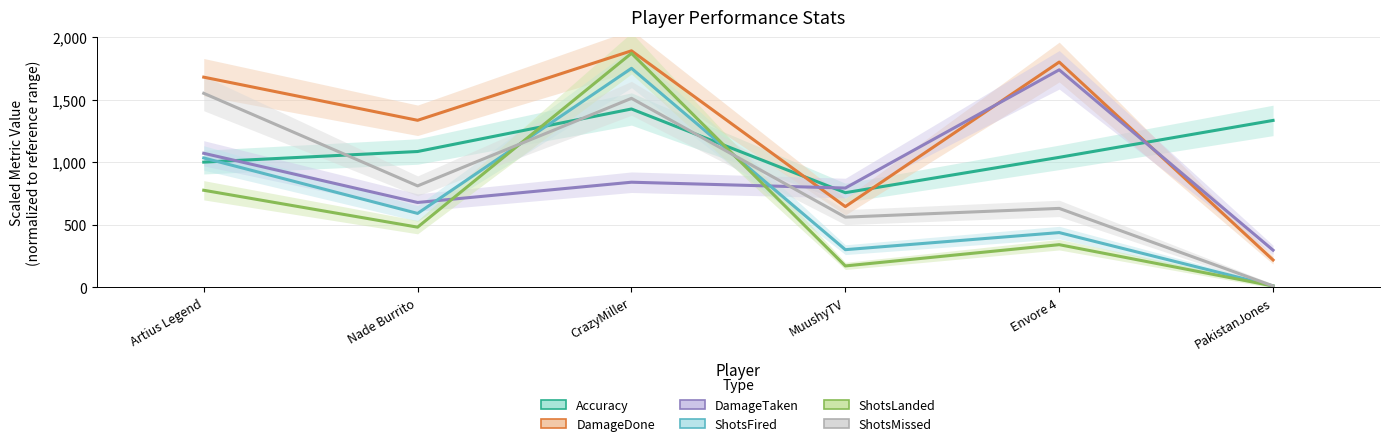

The Accuracy series shows 1621.0 at Nade Burrito. True or false?

False